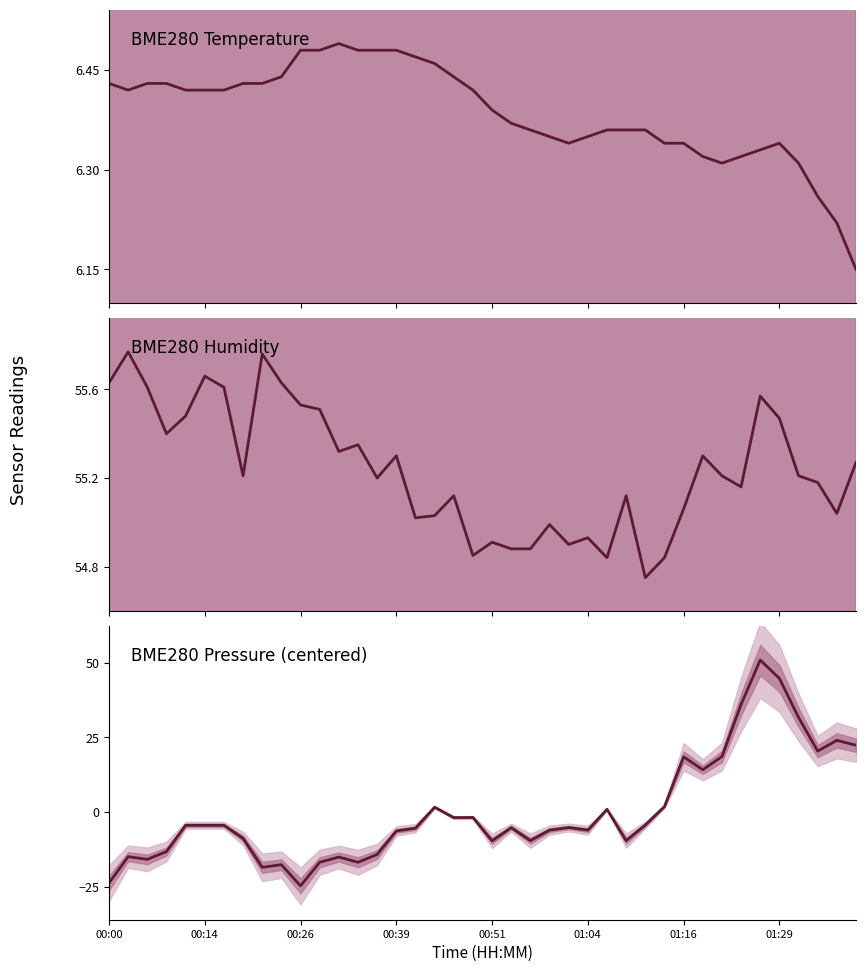

What is the total value across all series at 01:16?

79.9